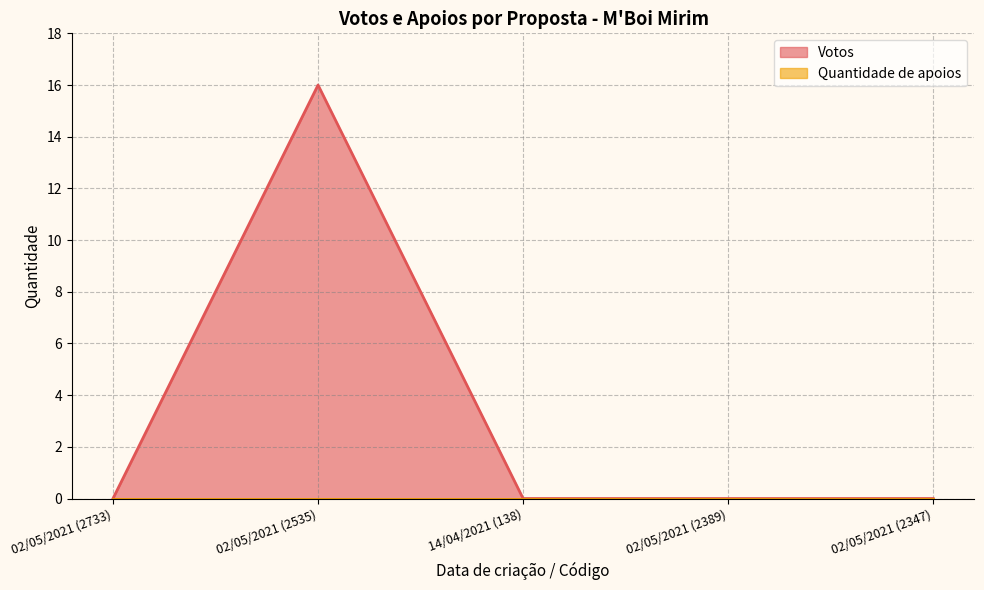

How many interior local peaks (higher than both neighbors) does the data have?

1